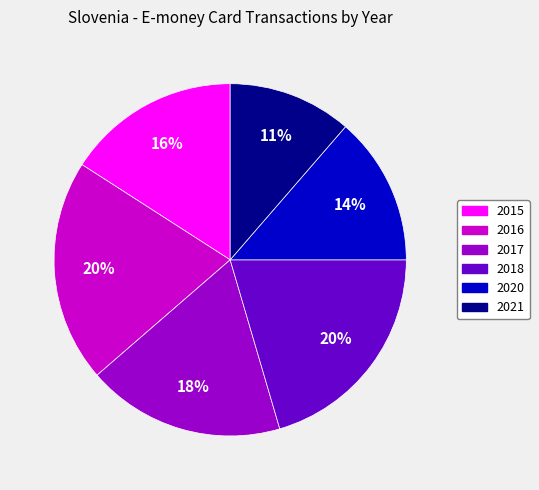

Does 2021 account for over 50% of the chart?

No